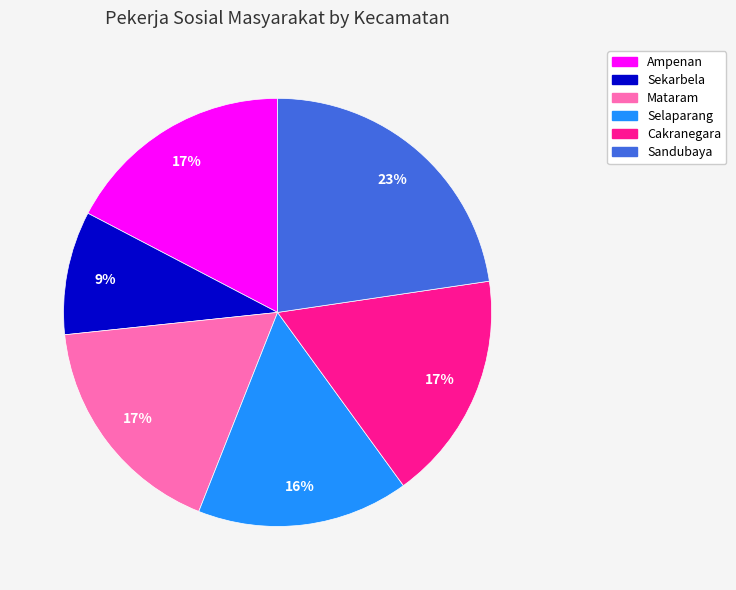

Does any single category account for the majority?

No